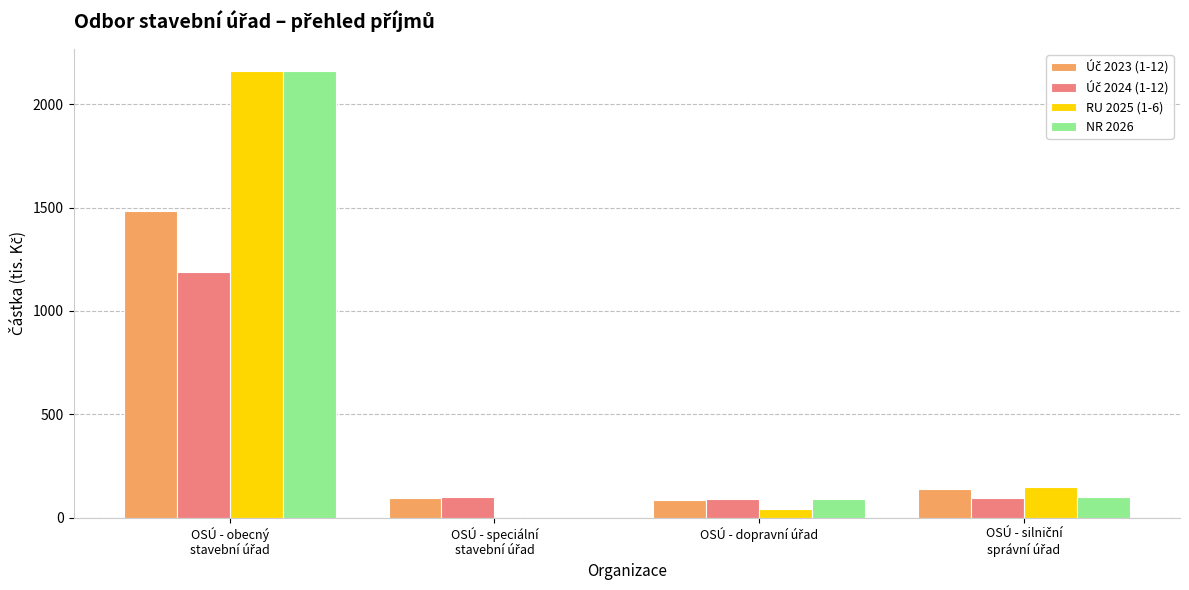

What is the maximum value shown in the chart?

2160.0